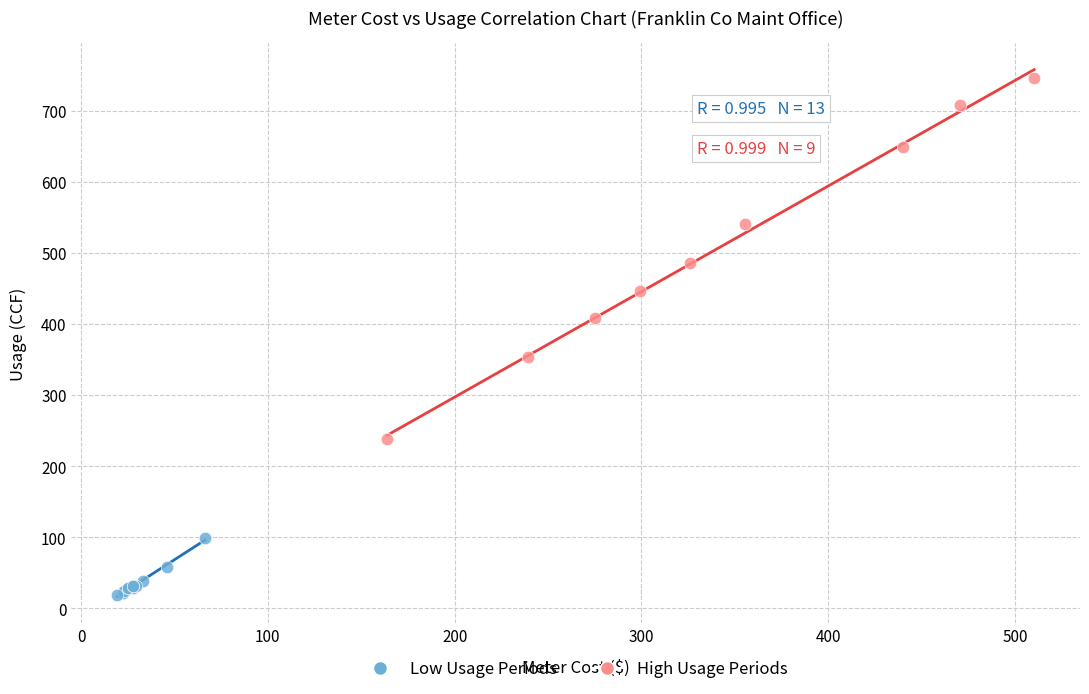

Which series has the widest spread of Y values?

High Usage Periods